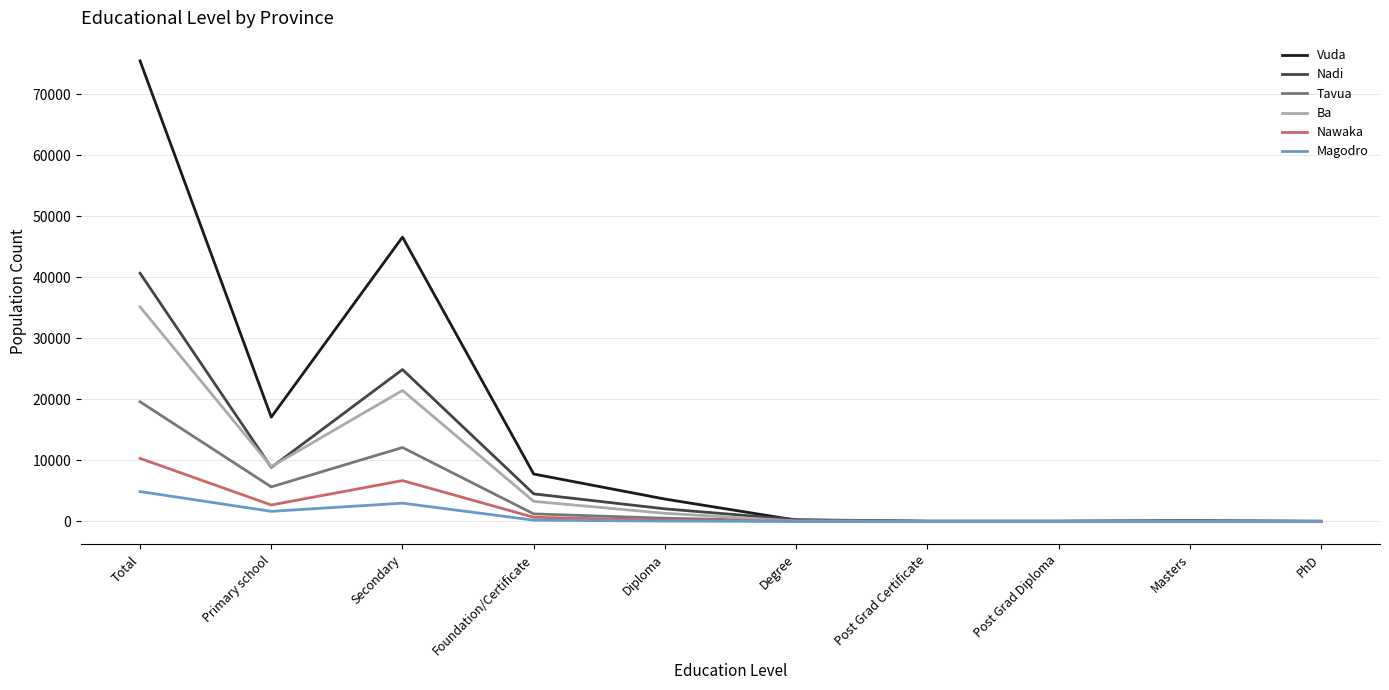

At which category is the sum across all series the highest?

Total